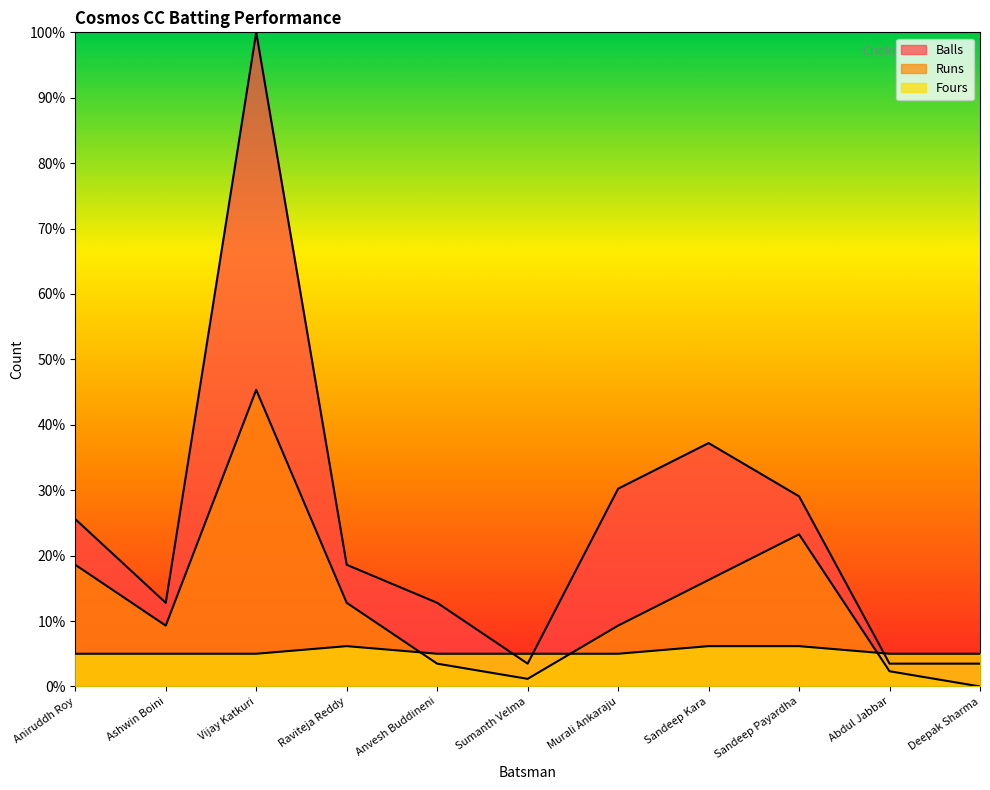

True or false: Fours has more than 0 interior local peaks.

True